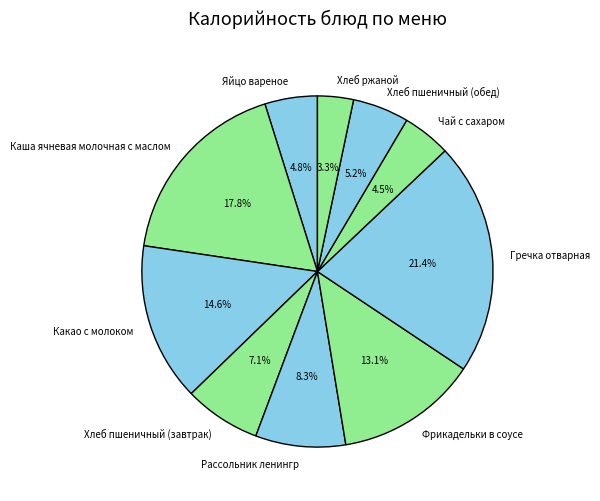

To the nearest percent, what is the average slice percentage?

10%